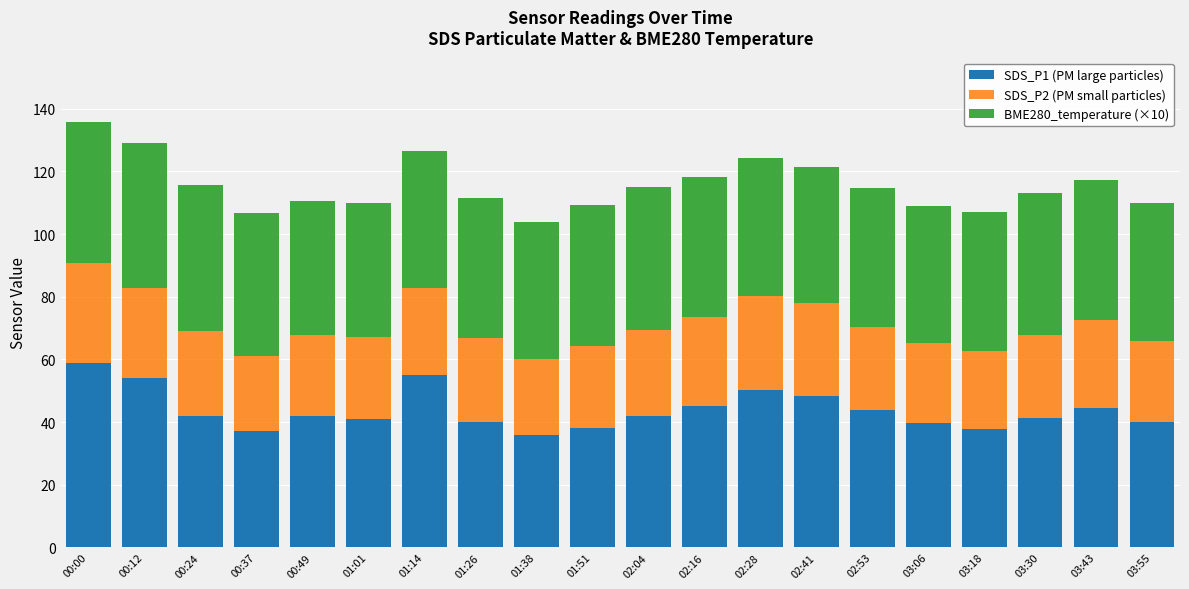

What is the minimum value for SDS_P1 (PM large particles)?

35.8